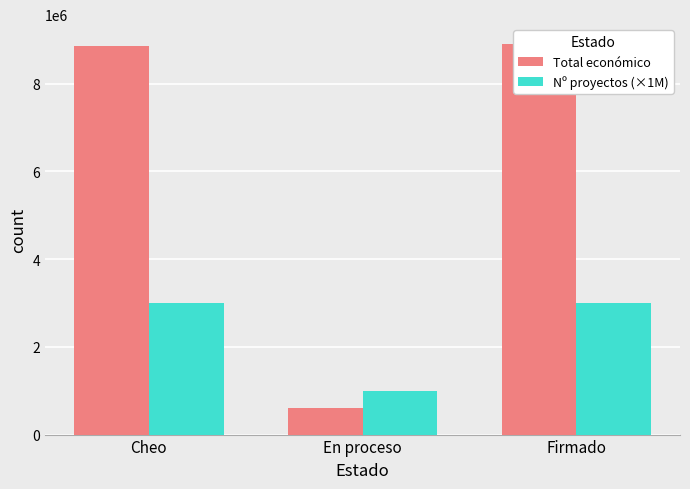

Which has a higher value, En proceso or Cheo?

Cheo